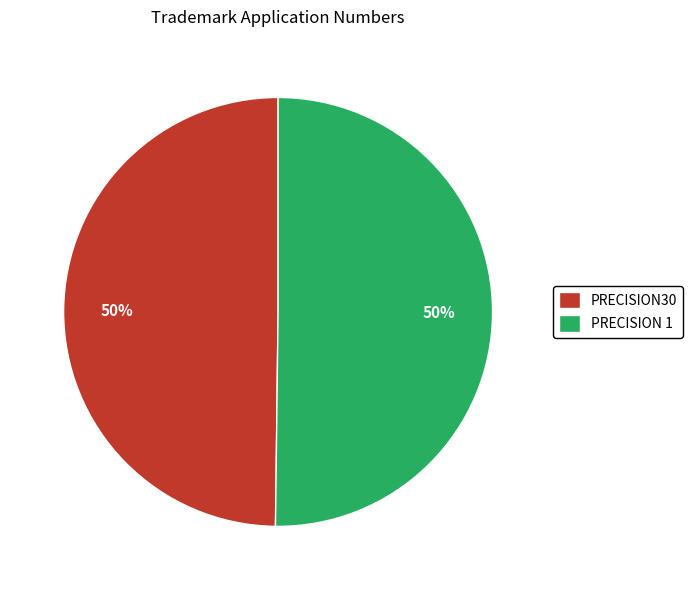

Combined, do PRECISION30 and PRECISION 1 account for over 50%?

Yes